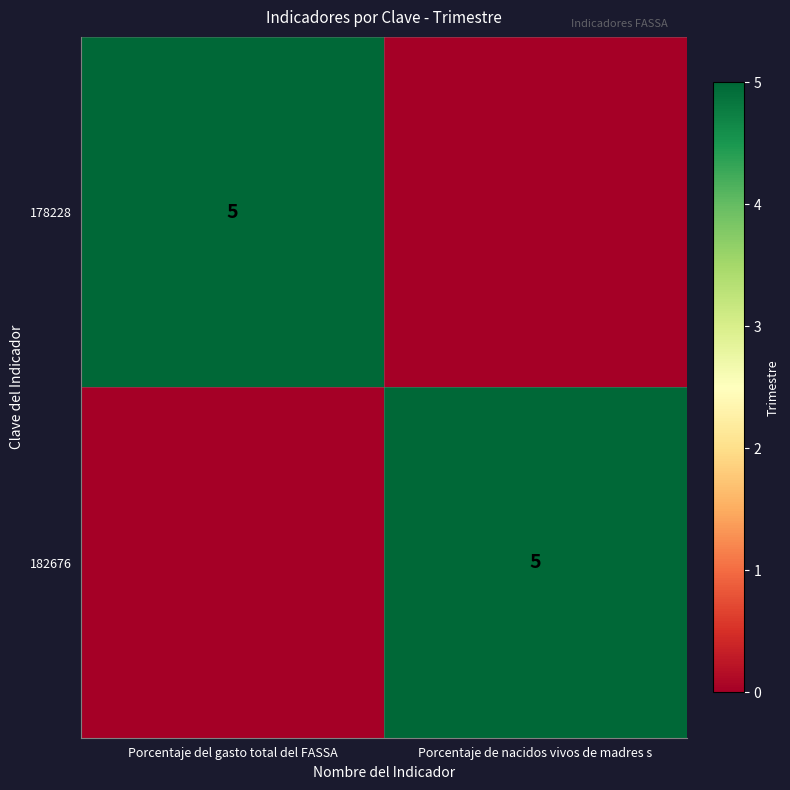

The value of 182676 at Porcentaje de nacidos vivos de madres s is 8. True or false?

False